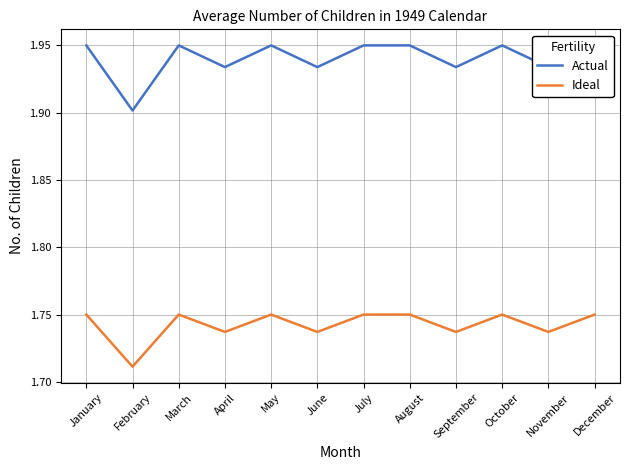

Rank the series by their maximum value, from highest to lowest.

Actual, Ideal